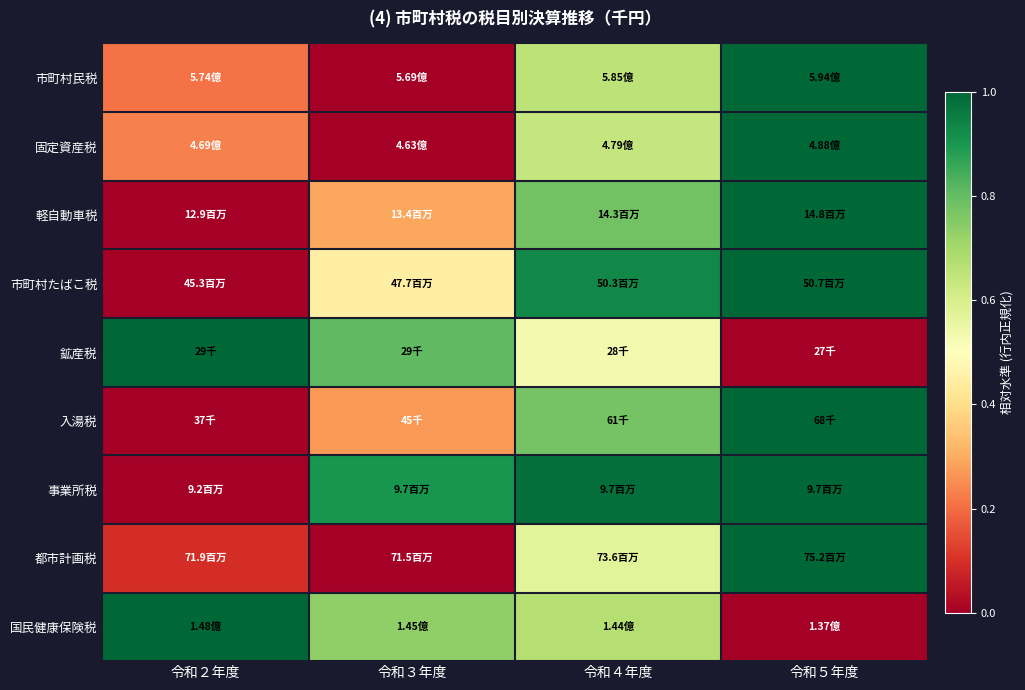

How many series are shown in this chart?

9